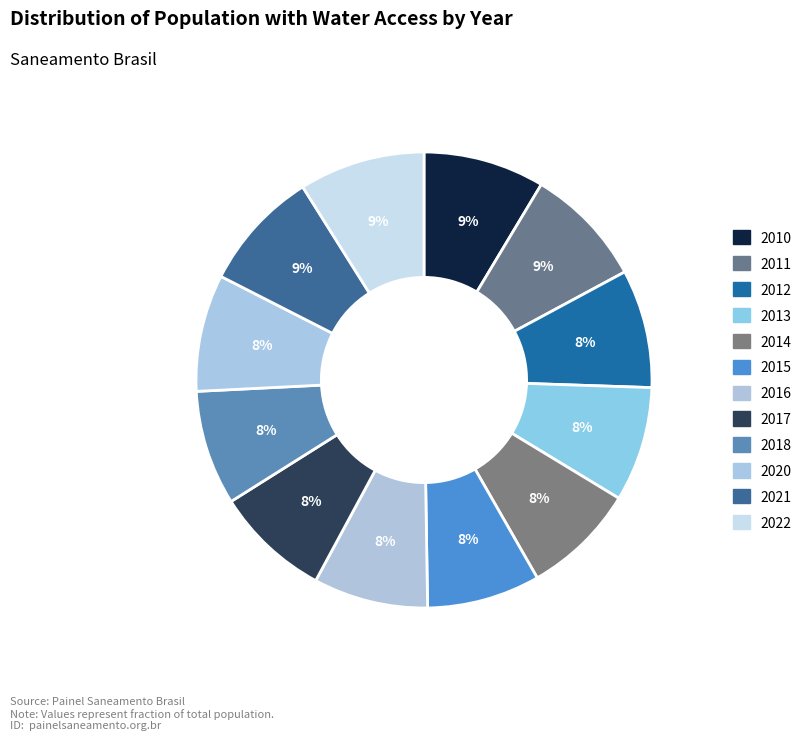

Count the number of slices in the pie.

12